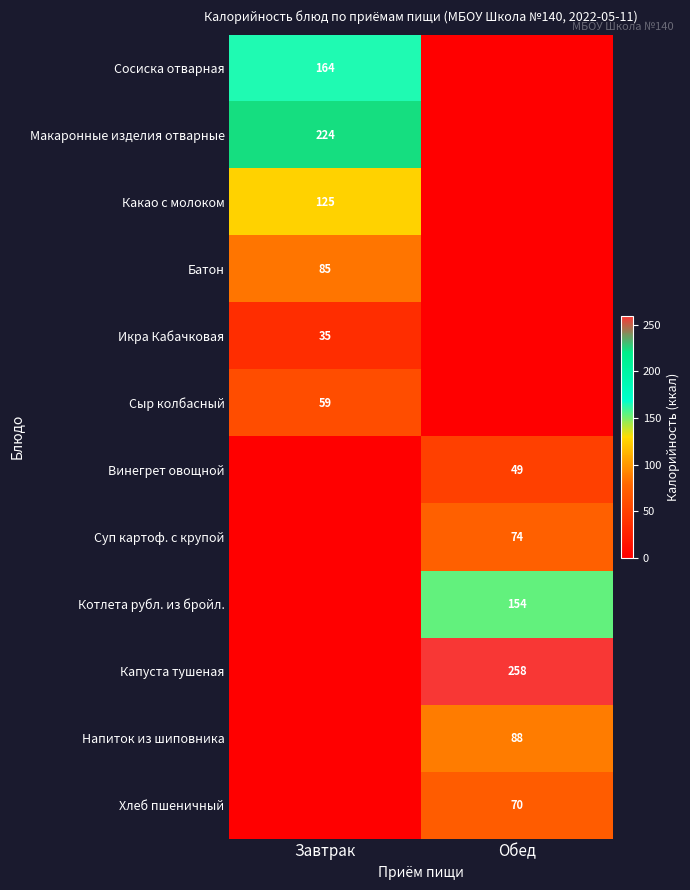

The value of Напиток из шиповника at Обед is 88. True or false?

True